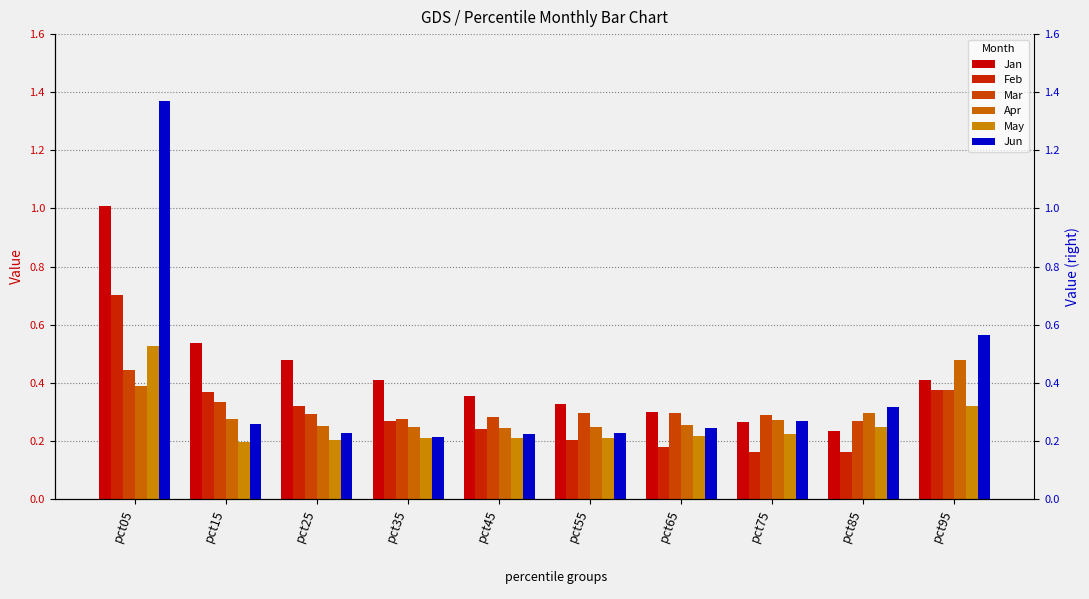

How many series are shown in this chart?

6